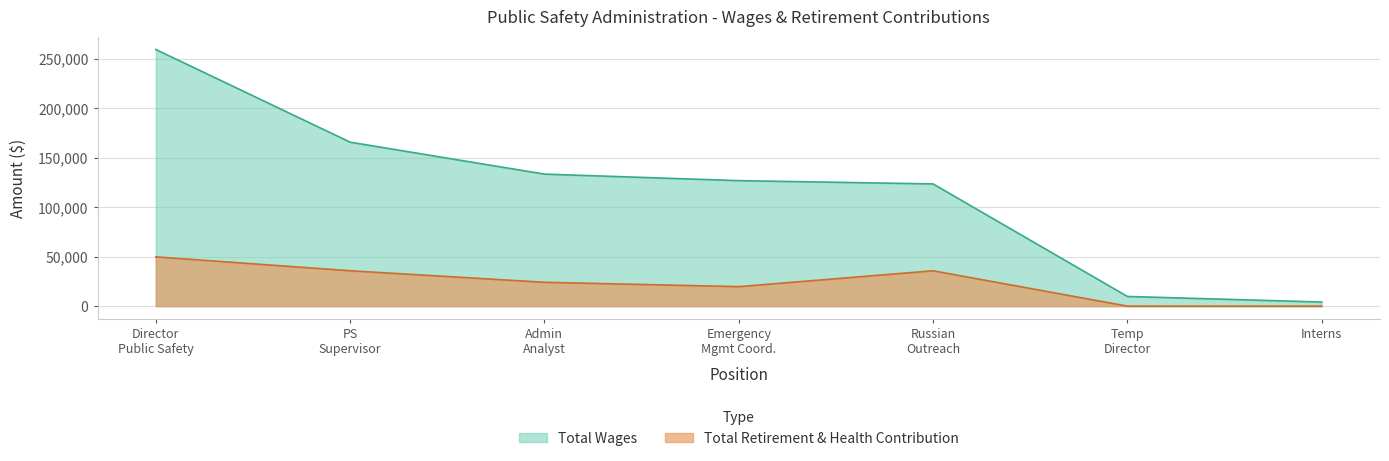

Reading left to right, transcribe all the data shown in this chart.

Total Wages: 259192	165583	133317	126728	123415	9757	4127
Total Retirement & Health Contribution: 49732	35709	24064	19665	35686	0	0